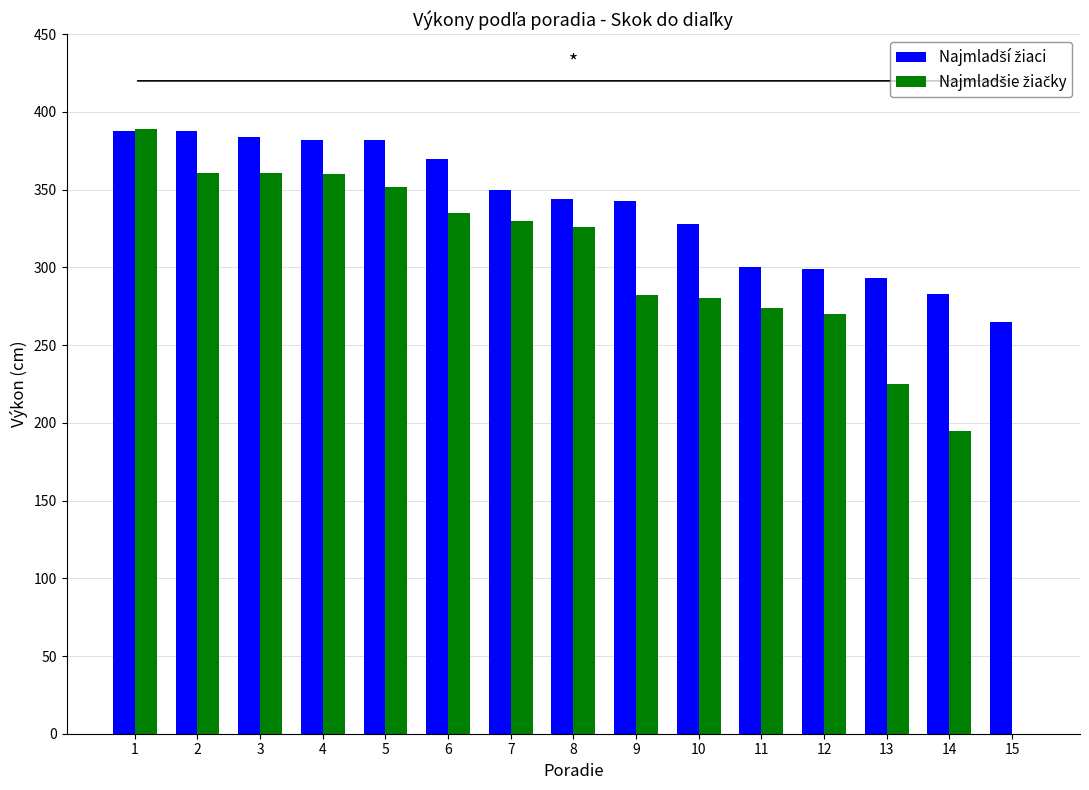

How many data points does each series have?

15